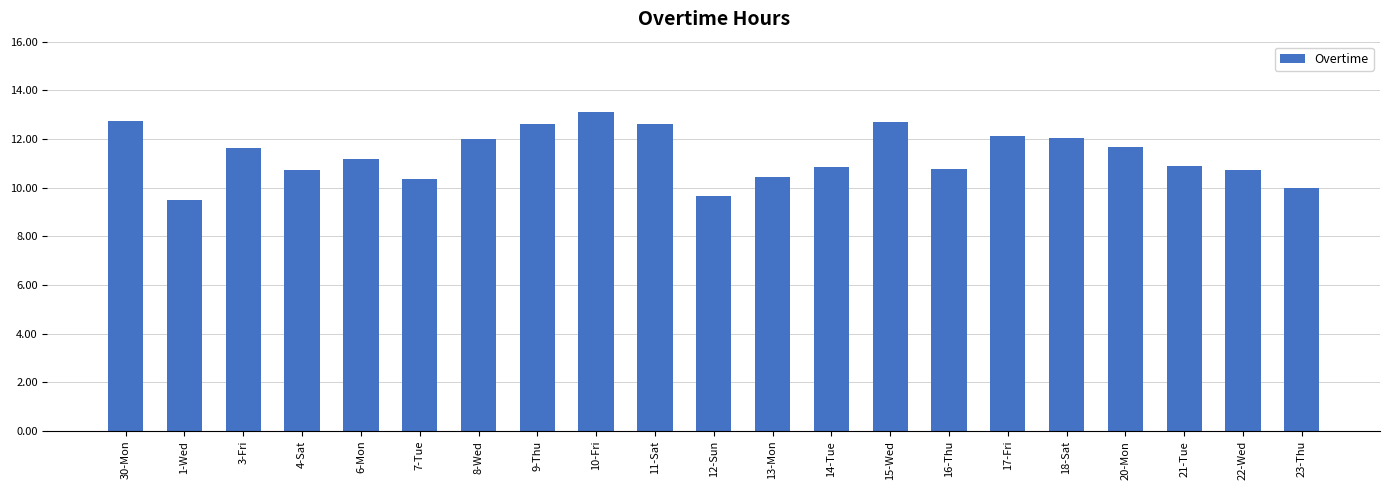

What is the sum of the values at 6-Mon and 15-Wed?

23.9